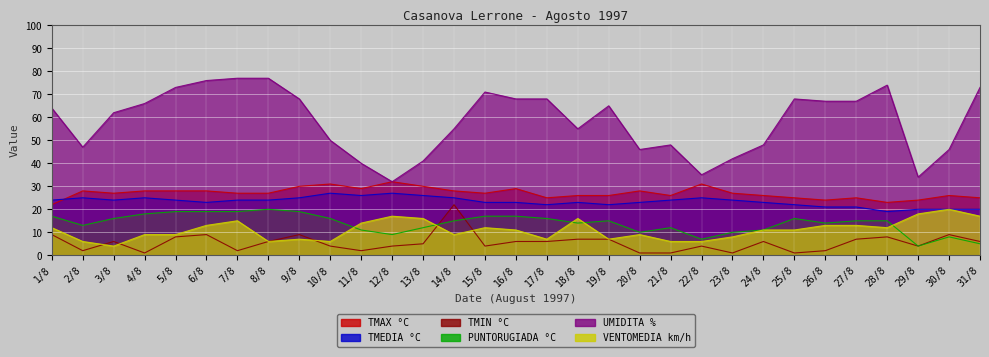

Reading right to left, transcribe all the data shown in this chart.

TMAX °C: 31/8=25	30/8=26	29/8=24	28/8=23	27/8=25	26/8=24	25/8=25	24/8=26	23/8=27	22/8=31	21/8=26	20/8=28	19/8=26	18/8=26	17/8=25	16/8=29	15/8=27	14/8=28	13/8=30	12/8=32	11/8=29	10/8=31	9/8=30	8/8=27	7/8=27	6/8=28	5/8=28	4/8=28	3/8=27	2/8=28	1/8=22
TMEDIA °C: 31/8=20	30/8=20	29/8=20	28/8=19	27/8=21	26/8=21	25/8=22	24/8=23	23/8=24	22/8=25	21/8=24	20/8=23	19/8=22	18/8=23	17/8=22	16/8=23	15/8=23	14/8=25	13/8=26	12/8=27	11/8=26	10/8=27	9/8=25	8/8=24	7/8=24	6/8=23	5/8=24	4/8=25	3/8=24	2/8=25	1/8=24
TMIN °C: 31/8=6	30/8=9	29/8=4	28/8=8	27/8=7	26/8=2	25/8=1	24/8=6	23/8=1	22/8=4	21/8=1	20/8=1	19/8=7	18/8=7	17/8=6	16/8=6	15/8=4	14/8=22	13/8=5	12/8=4	11/8=2	10/8=4	9/8=9	8/8=6	7/8=2	6/8=9	5/8=8	4/8=1	3/8=6	2/8=2	1/8=9
PUNTORUGIADA °C: 31/8=5	30/8=8	29/8=4	28/8=15	27/8=15	26/8=14	25/8=16	24/8=11	23/8=10	22/8=7	21/8=12	20/8=10	19/8=15	18/8=14	17/8=16	16/8=17	15/8=17	14/8=15	13/8=12	12/8=9	11/8=11	10/8=16	9/8=19	8/8=20	7/8=19	6/8=19	5/8=19	4/8=18	3/8=16	2/8=13	1/8=17
UMIDITA %: 31/8=73	30/8=46	29/8=34	28/8=74	27/8=67	26/8=67	25/8=68	24/8=48	23/8=42	22/8=35	21/8=48	20/8=46	19/8=65	18/8=55	17/8=68	16/8=68	15/8=71	14/8=55	13/8=41	12/8=32	11/8=40	10/8=50	9/8=68	8/8=77	7/8=77	6/8=76	5/8=73	4/8=66	3/8=62	2/8=47	1/8=64
VENTOMEDIA km/h: 31/8=17	30/8=20	29/8=18	28/8=12	27/8=13	26/8=13	25/8=11	24/8=11	23/8=8	22/8=6	21/8=6	20/8=9	19/8=7	18/8=16	17/8=7	16/8=11	15/8=12	14/8=9	13/8=16	12/8=17	11/8=14	10/8=6	9/8=7	8/8=6	7/8=15	6/8=13	5/8=9	4/8=9	3/8=4	2/8=6	1/8=12